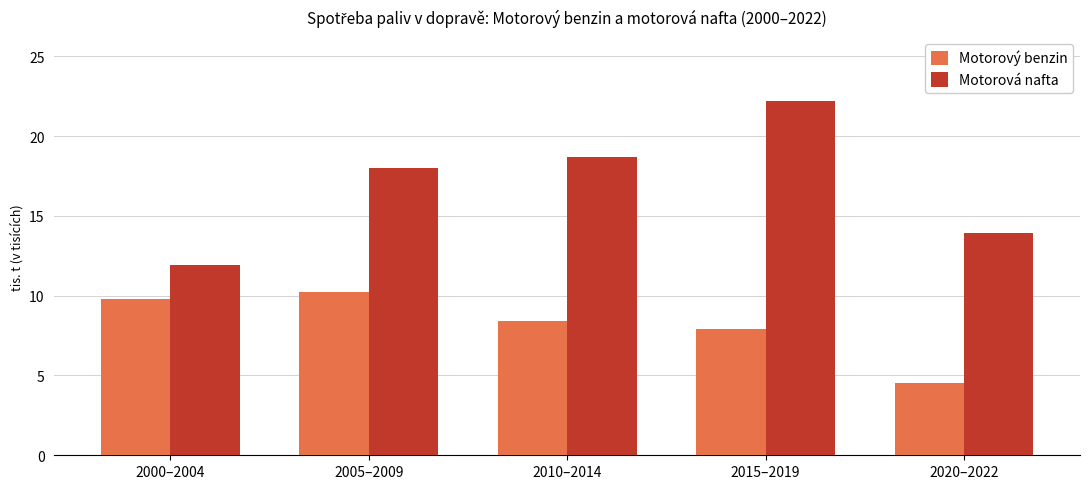

List the series in order of their peak value, highest first.

Motorová nafta, Motorový benzin